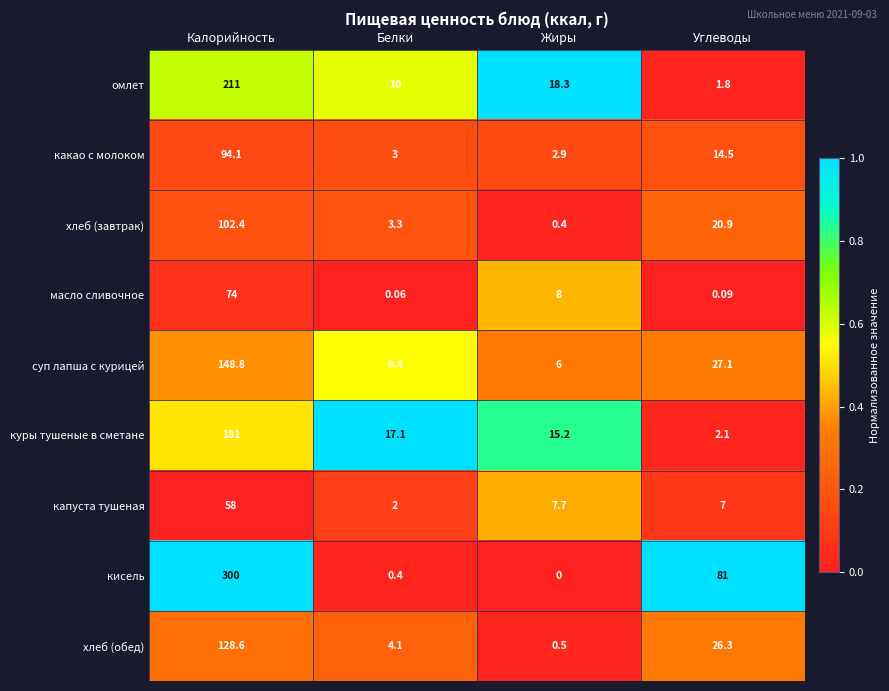

Where is какао с молоком nearest to the value 48?

Углеводы